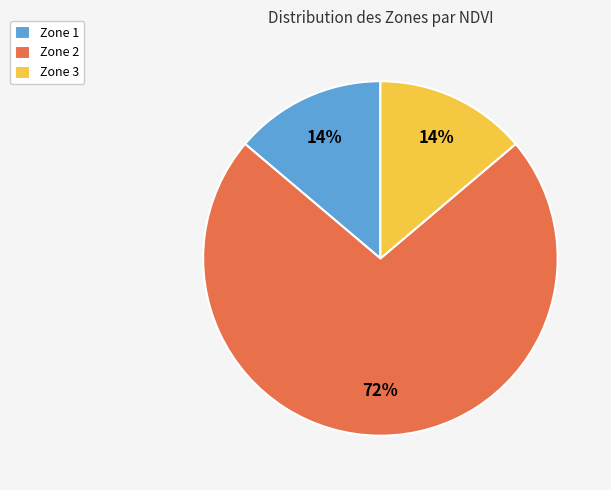

What percentage is the Zone 2 slice, to the nearest percent?

72%